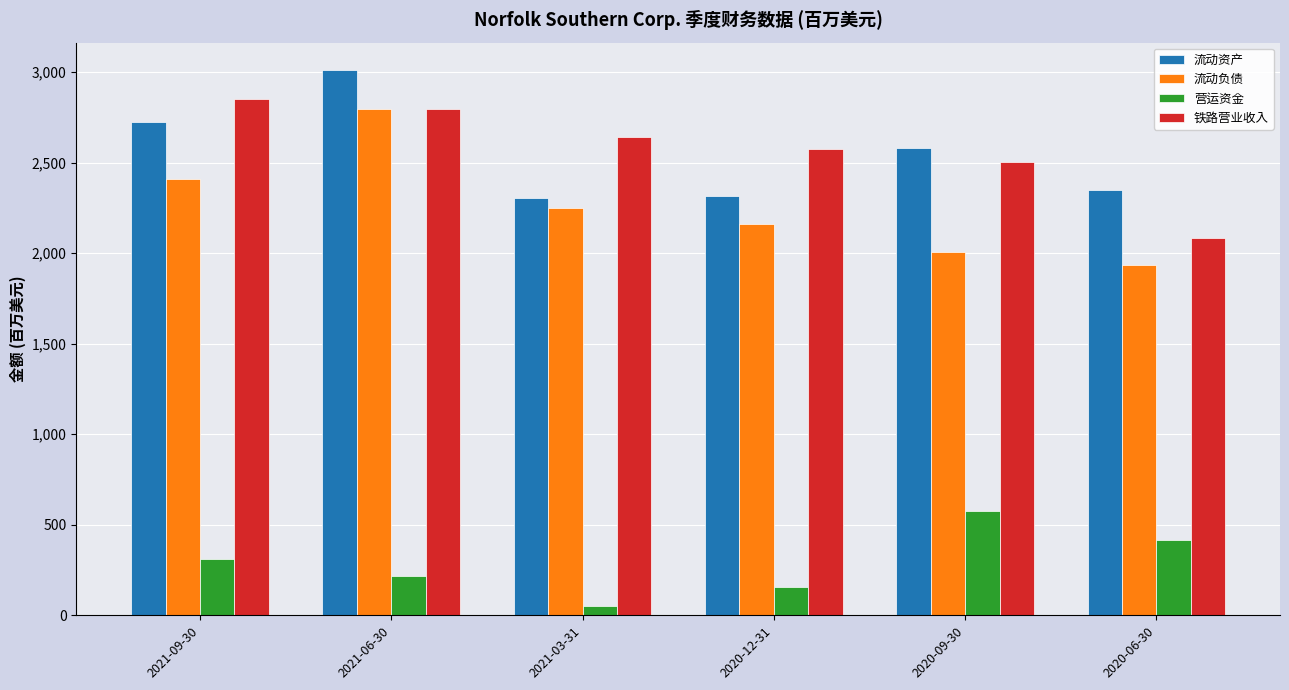

At which category is the sum across all series the highest?

2021-06-30